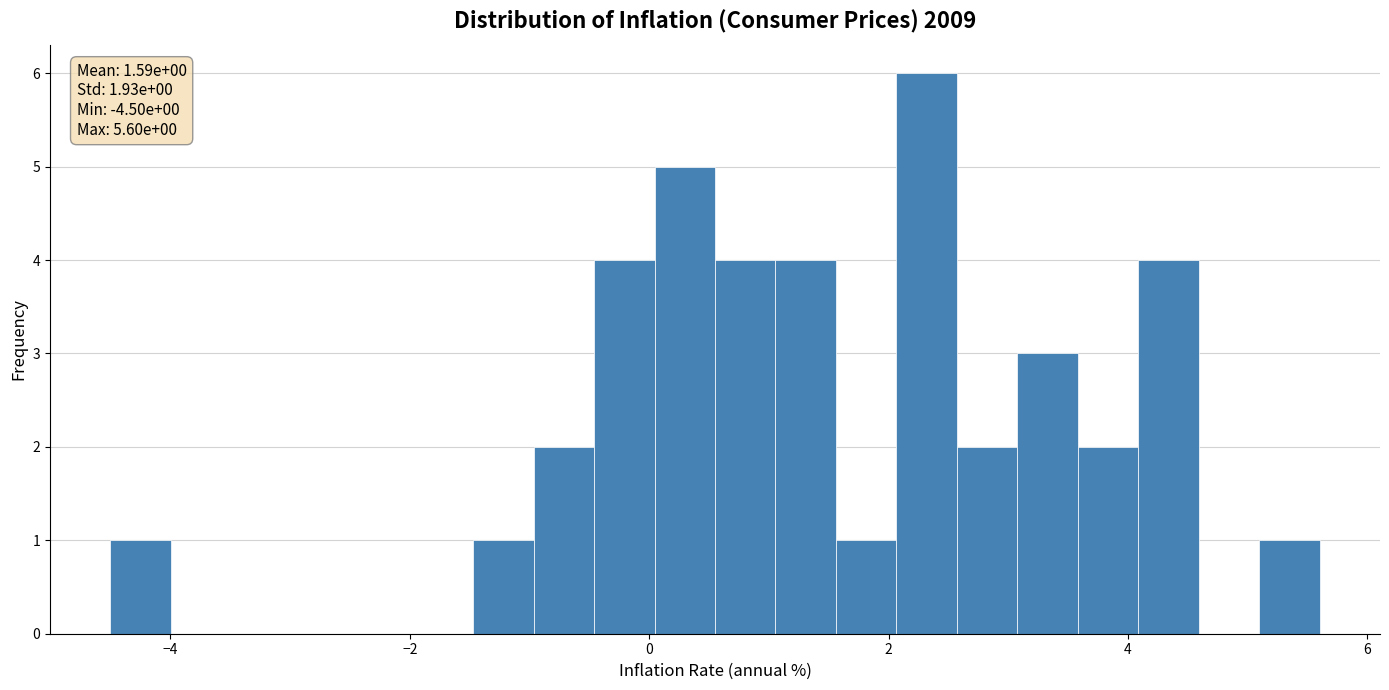

Around what value on the x-axis is the tallest bar? Give the approximate position of its centre, as read against the axis.

2.4